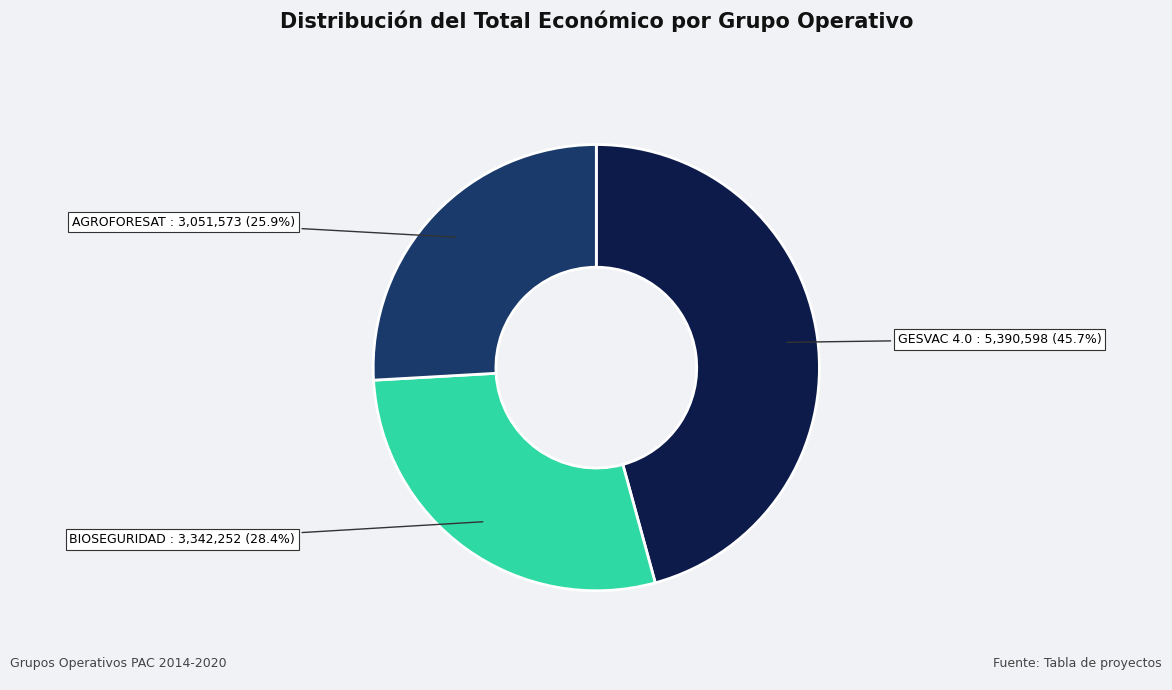

Is there any slice that represents more than half of the pie?

No